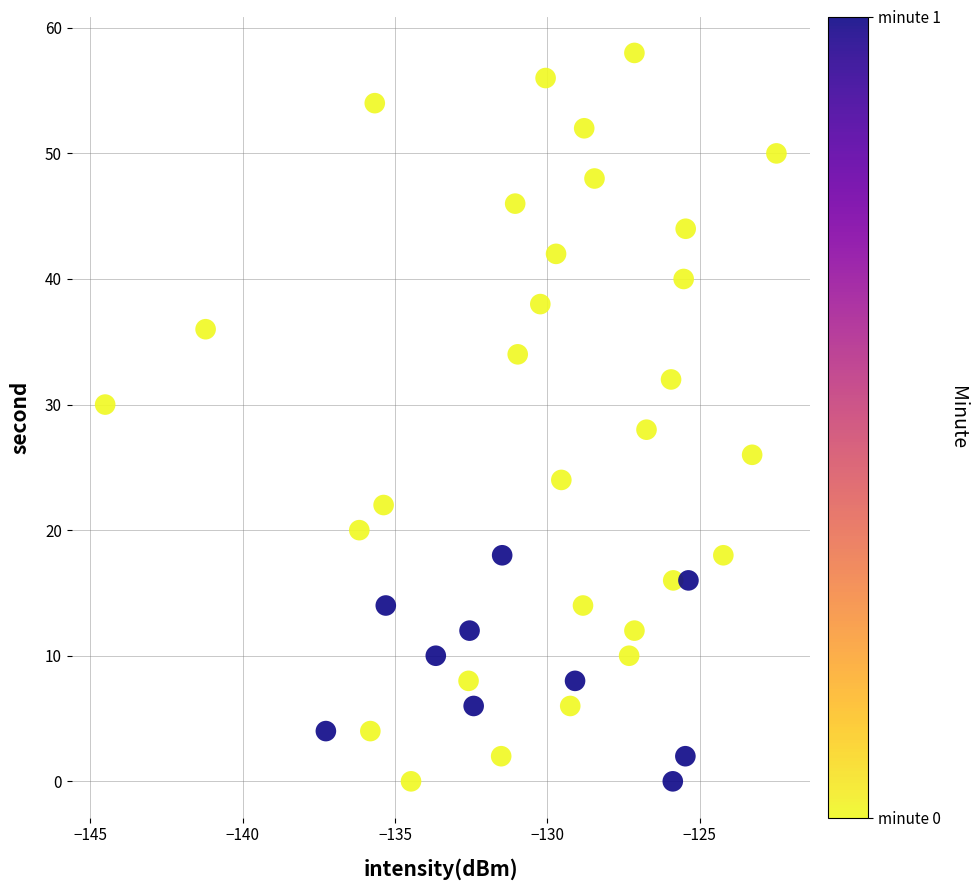

What is the range of Y values (max minus min)?

58